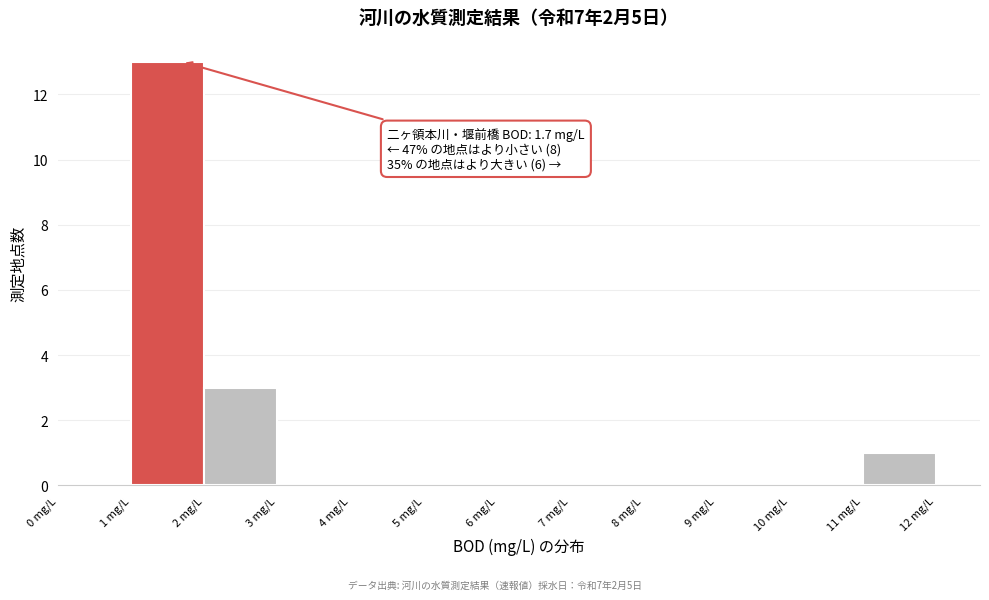

Over which range of the x-axis is the bar tallest?

1 to 2